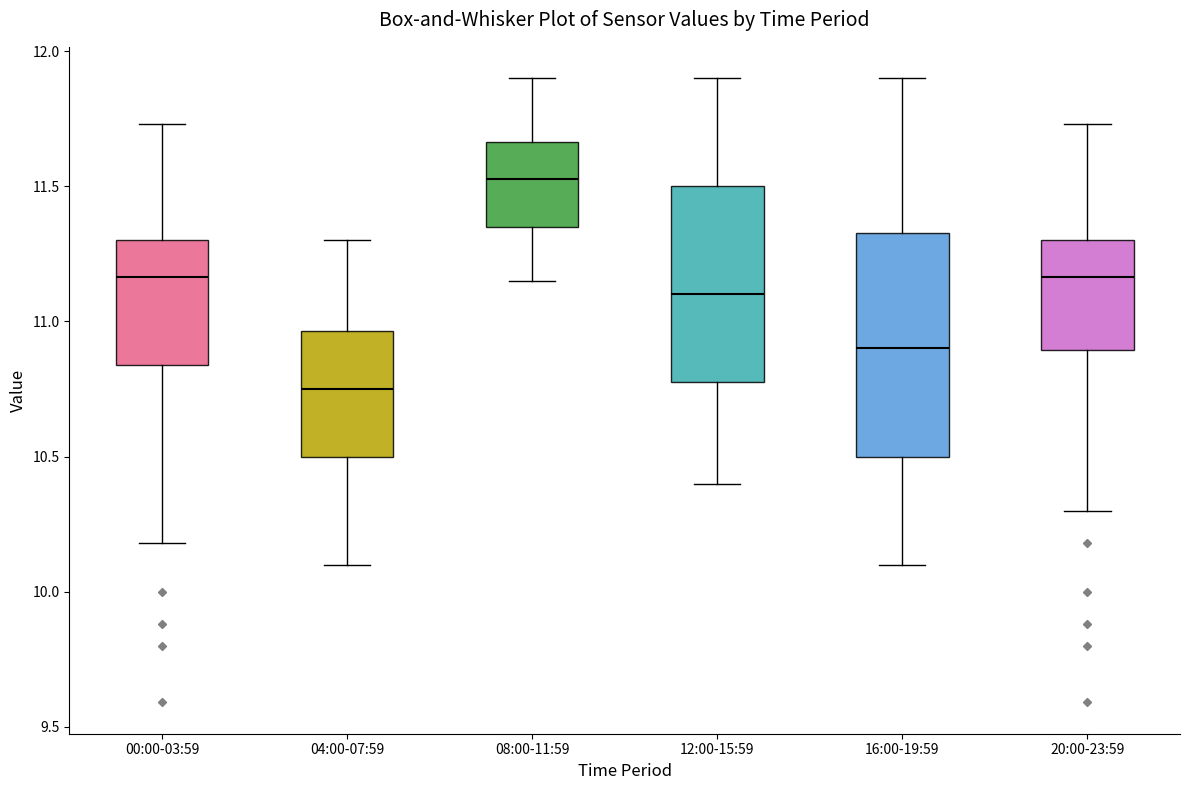

Which box's median line is the highest?

08:00-11:59